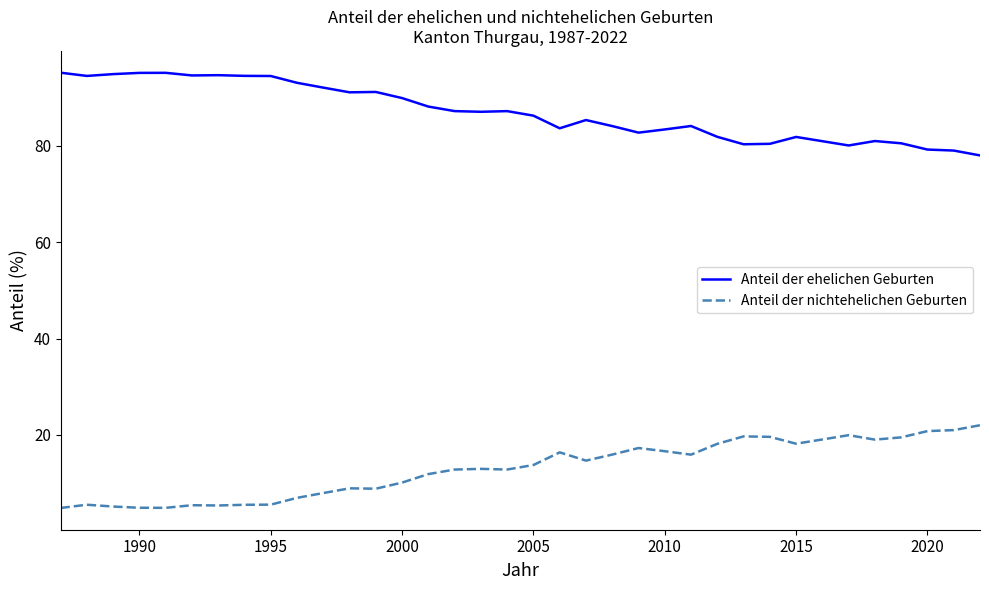

True or false: Anteil der ehelichen Geburten and Anteil der nichtehelichen Geburten intersect in this chart.

False